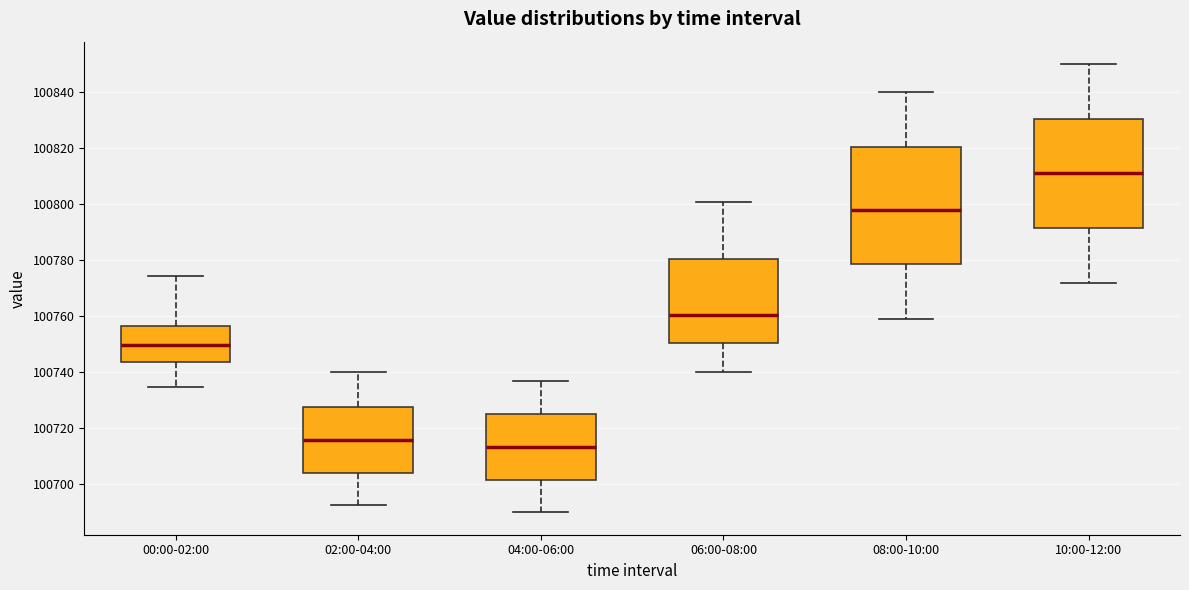

Where does the upper whisker of the box for 00:00-02:00 end on the y-axis? The values are not printed on the chart, so give them approximately, as read against the axis.

100774